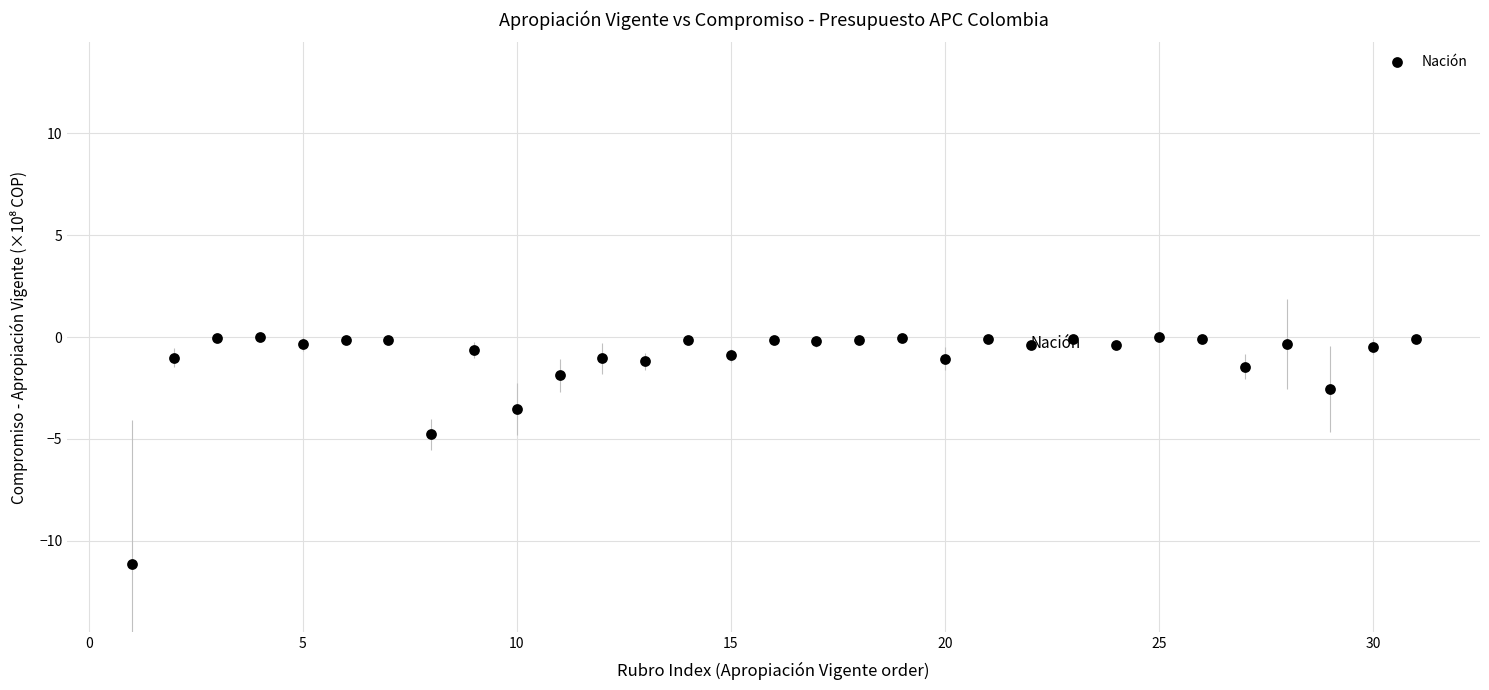

What is the range of X values (max minus min)?

30.0